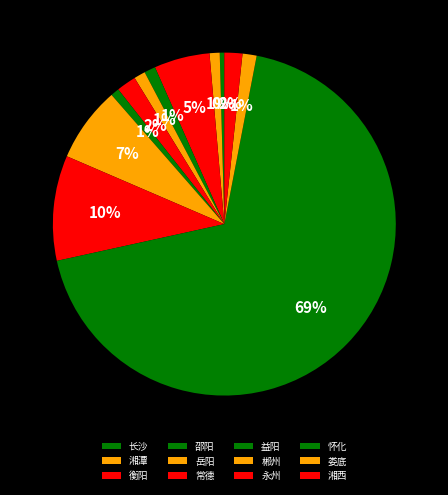

Approximately how many times larger is the value at 永州 compared to 湘西?

5.9